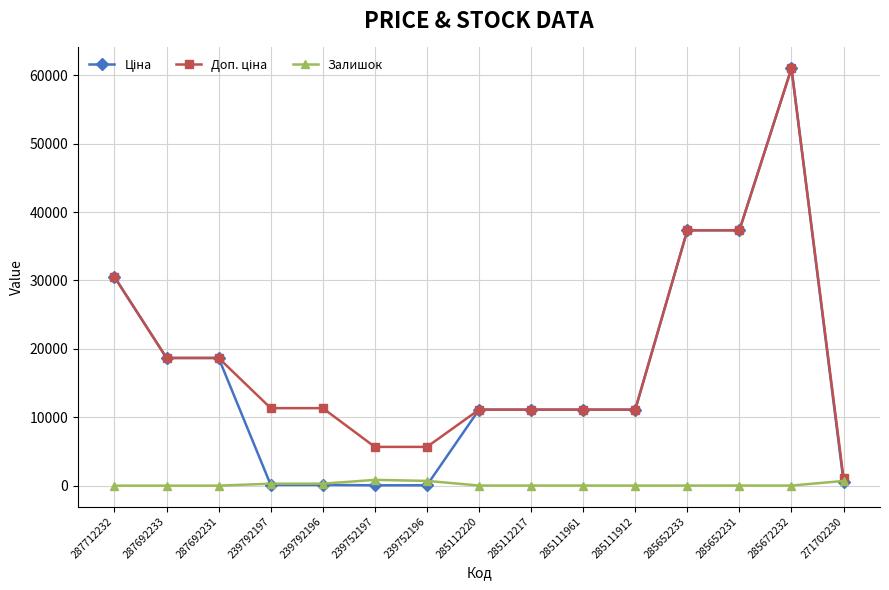

What is the maximum value shown in the chart?

61024.7